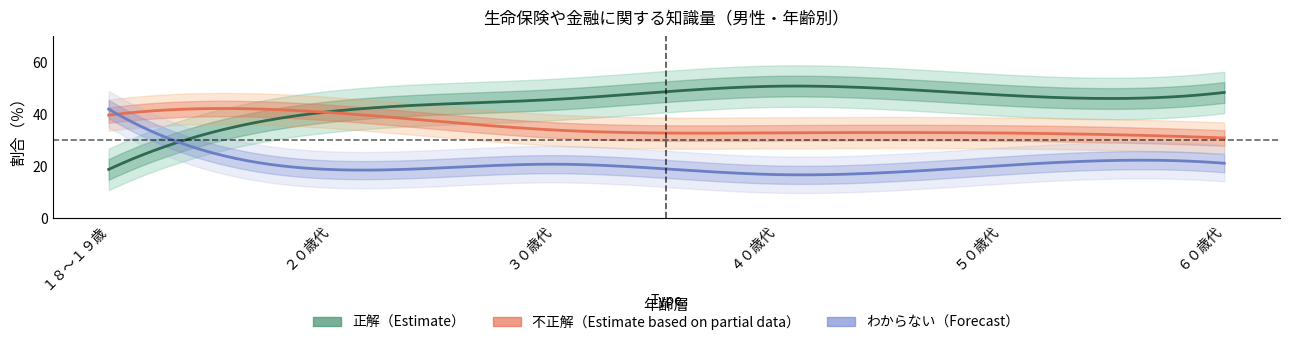

Does the chart have visible grid lines?

No